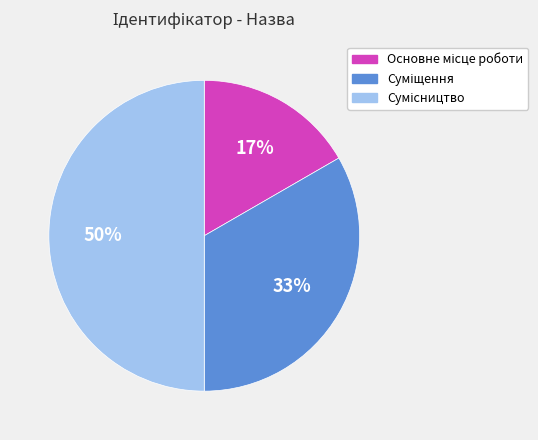

To the nearest percent, what is the average slice percentage?

33%